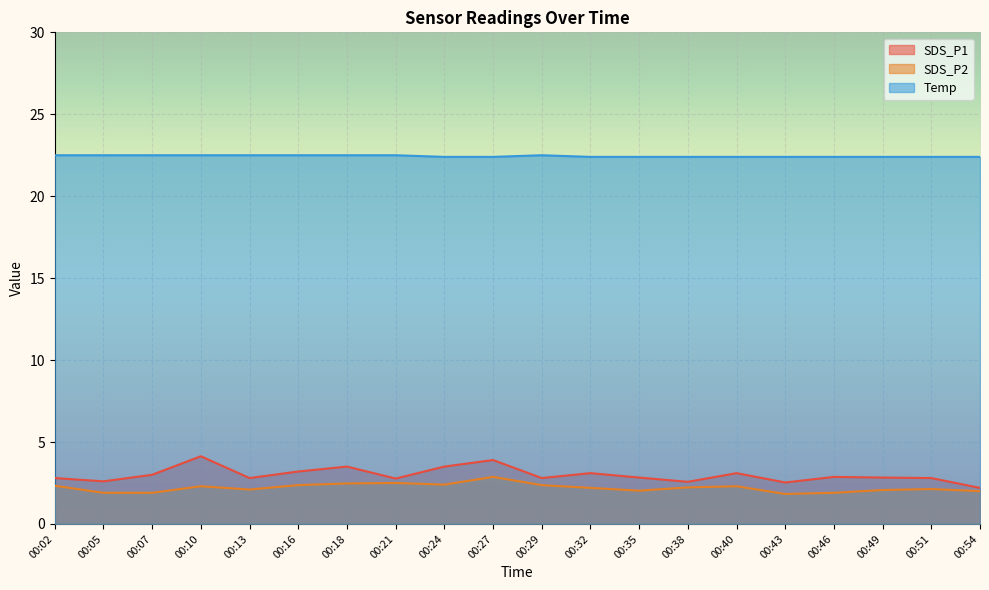

The value of SDS_P2 at 00:21 is 2.5. True or false?

True